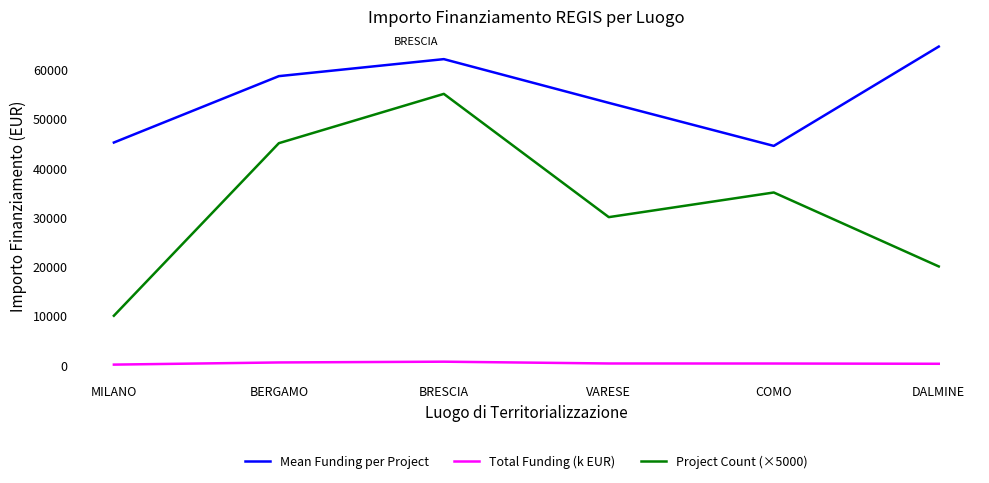

True or false: Mean Funding per Project and Project Count (×5000) intersect in this chart.

False